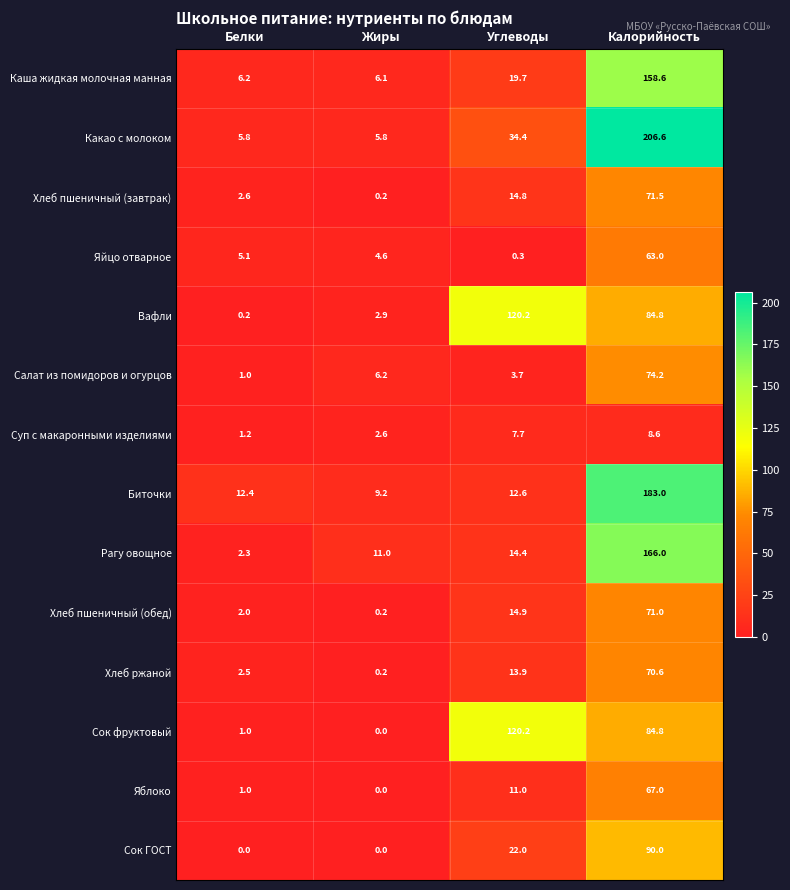

Is it true that Какао с молоком equals 206.6 at Калорийность?

True